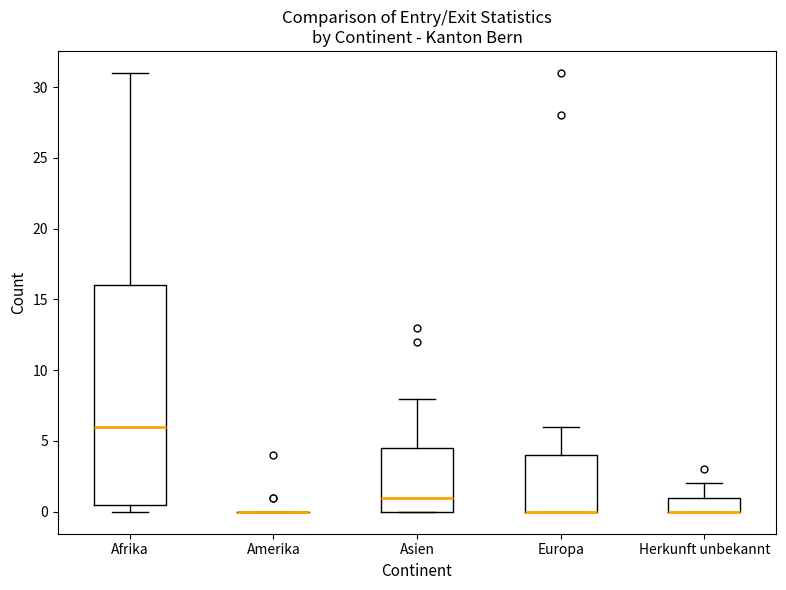

Reading left to right, read every box against the y-axis: the position of its median line, the range the box covers, and the ends of its whiskers. The values are not printed on the chart, so give them approximately, as read against the axis.

Afrika: median 6.0, box 0.5 to 16.0, whiskers 0.0 to 31.0
Amerika: box collapsed to a line at 0.0, whiskers 0.0 to 0.0
Asien: median 1.0, box 0.0 to 4.5, whiskers 0.0 to 8.0
Europa: median 0.0 (drawn on the box's lower edge), box 0.0 to 4.0, whiskers 0.0 to 6.0
Herkunft unbekannt: median 0.0 (drawn on the box's lower edge), box 0.0 to 1.0, whiskers 0.0 to 2.0